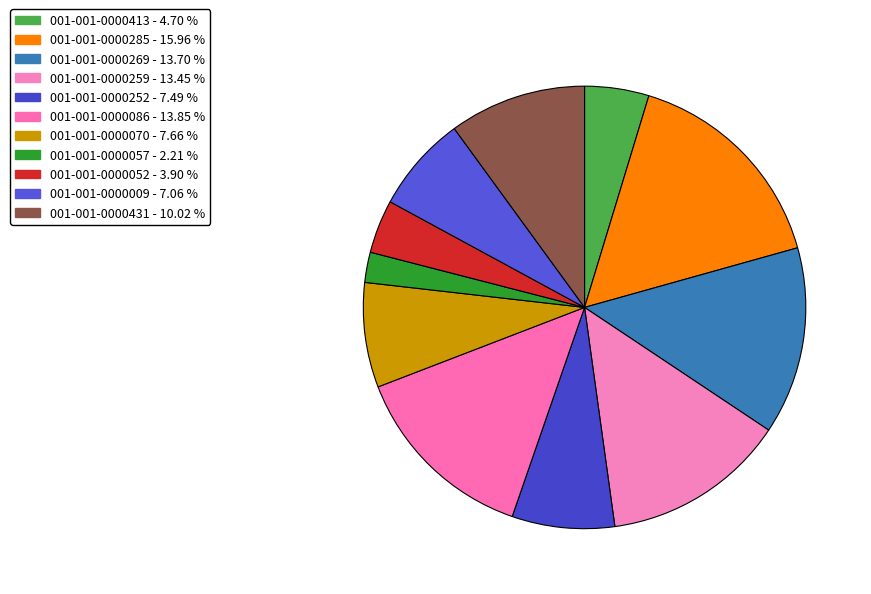

Between 001-001-0000259 and 001-001-0000269, which is larger?

001-001-0000269